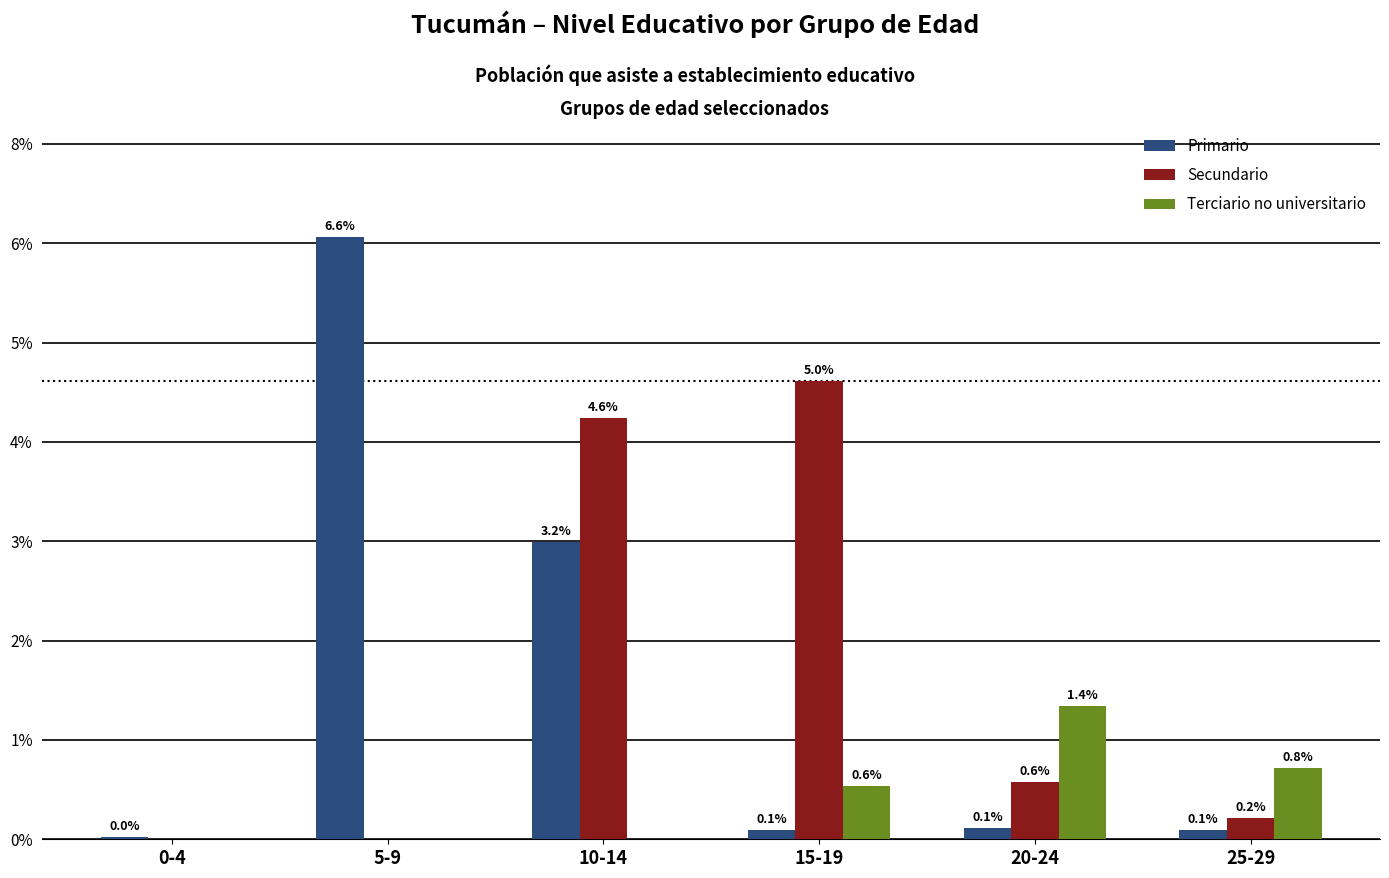

What are all the series names shown in the legend?

Primario, Secundario, Terciario no universitario